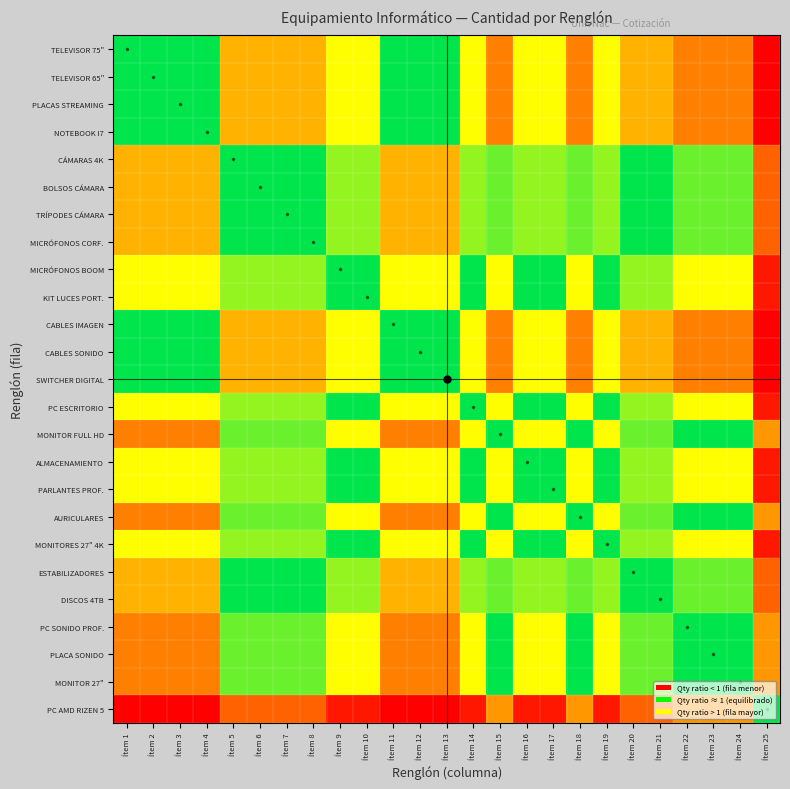

At which category does the chart reach its peak across all series?

Ítem 1